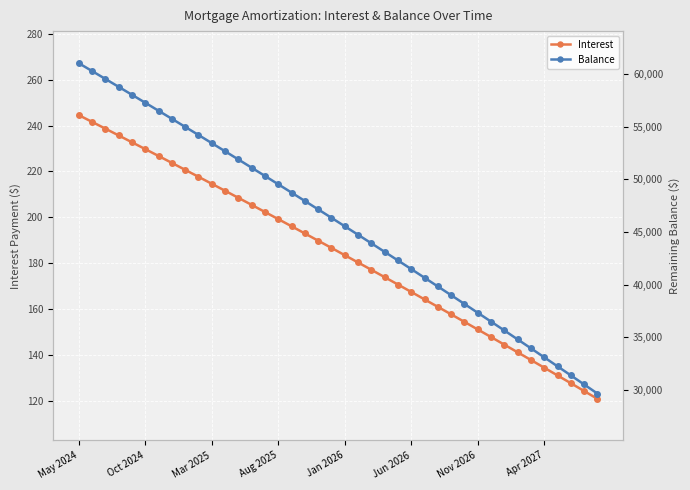

The value of Interest at 36 is 131.0. True or false?

True